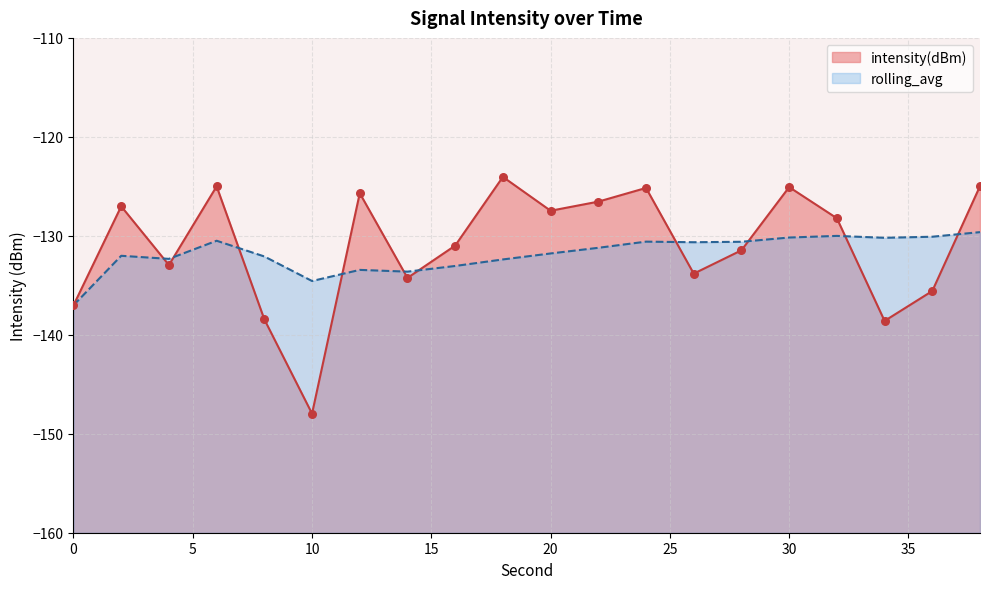

What is the total value across all series at 6?

-255.5